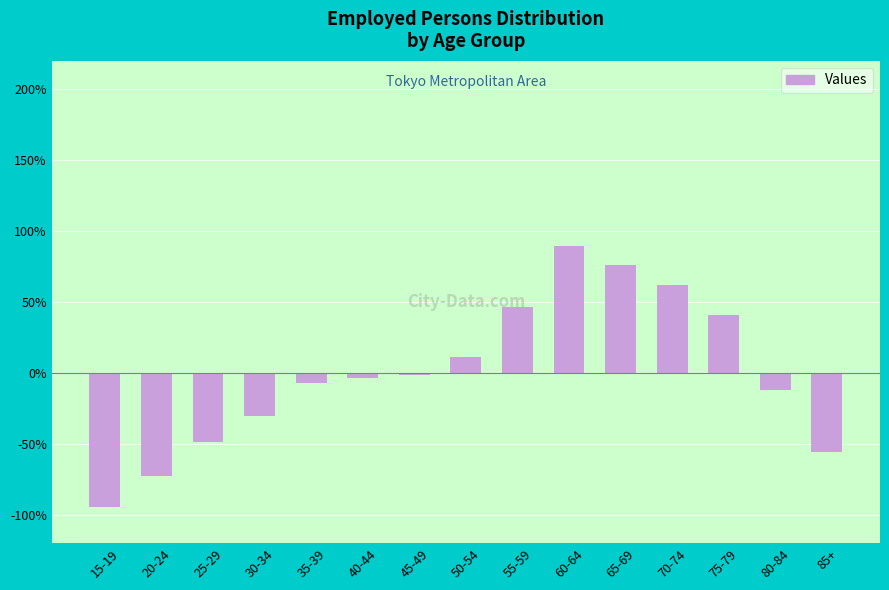

What is the approximate value at 35-39?

-7.2